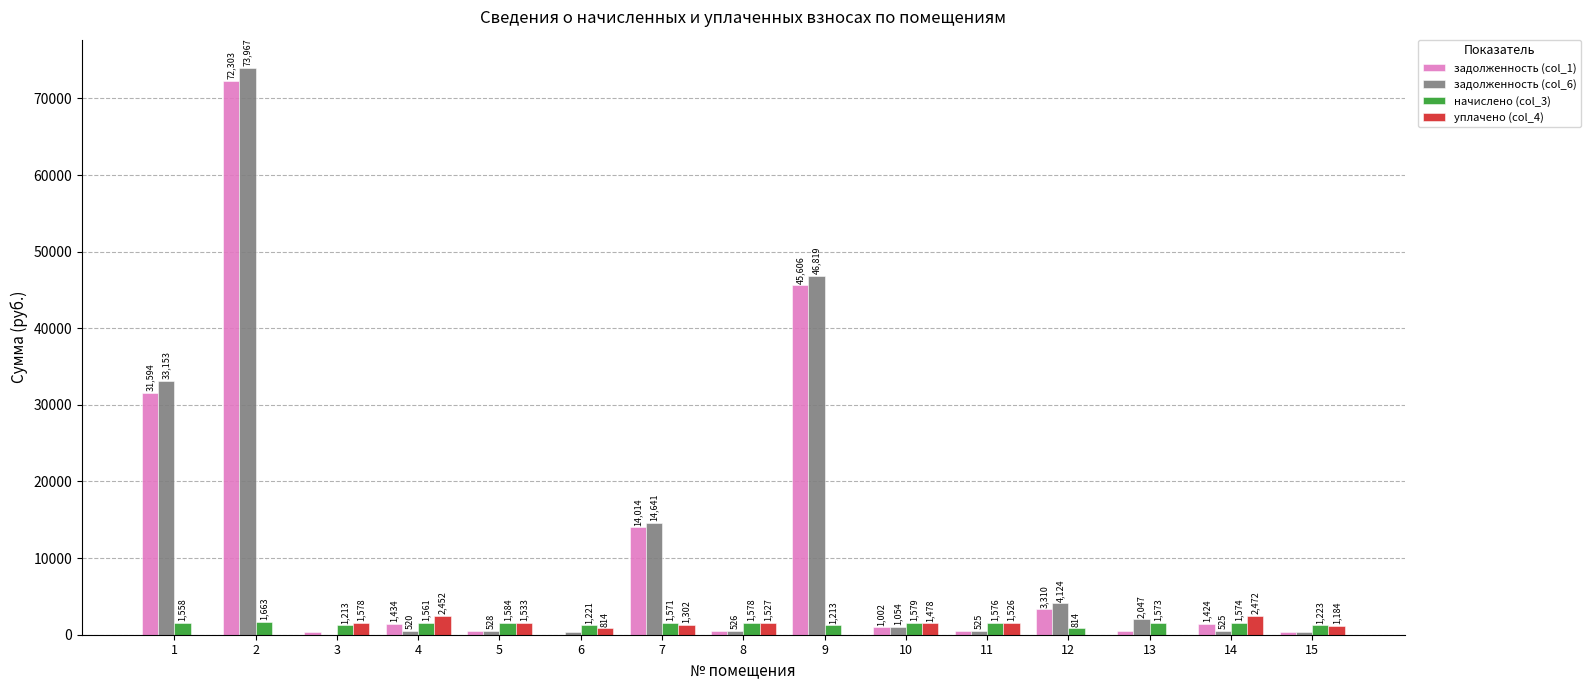

The задолженность (col_6) series shows 33152.6 at 1. True or false?

True